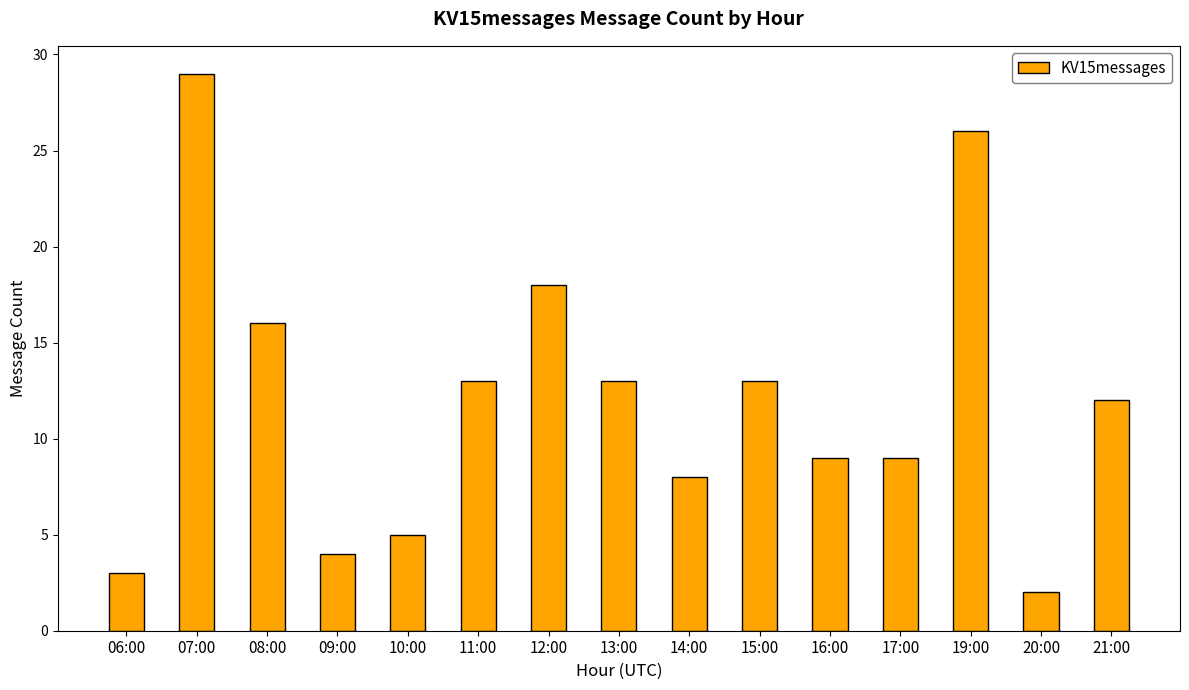

What is the sum of all values?

180